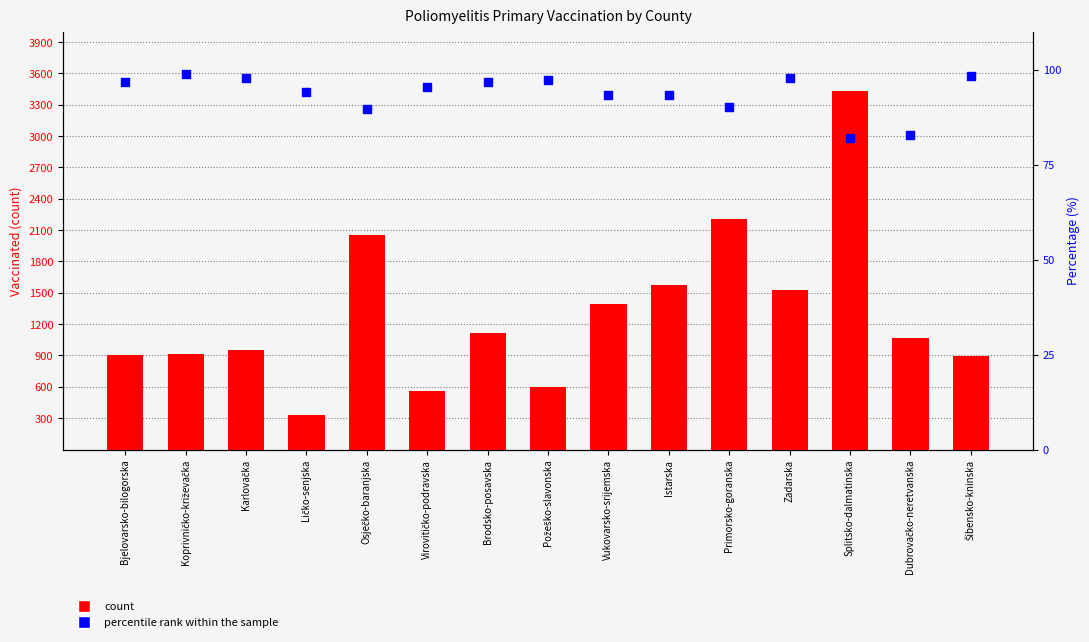

Is the value of count at Virovitičko-podravska greater than the value of percentile rank within the sample at Vukovarsko-srijemska?

Yes